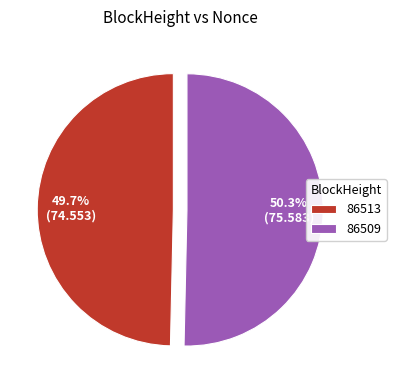

Which has a higher value, 86509 or 86513?

86509